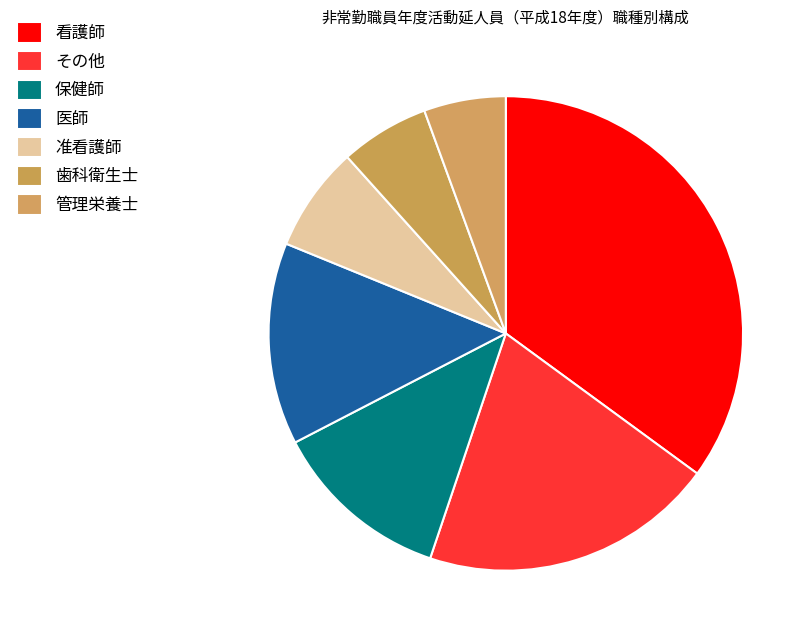

True or false: 管理栄養士 accounts for 5% of the total.

True